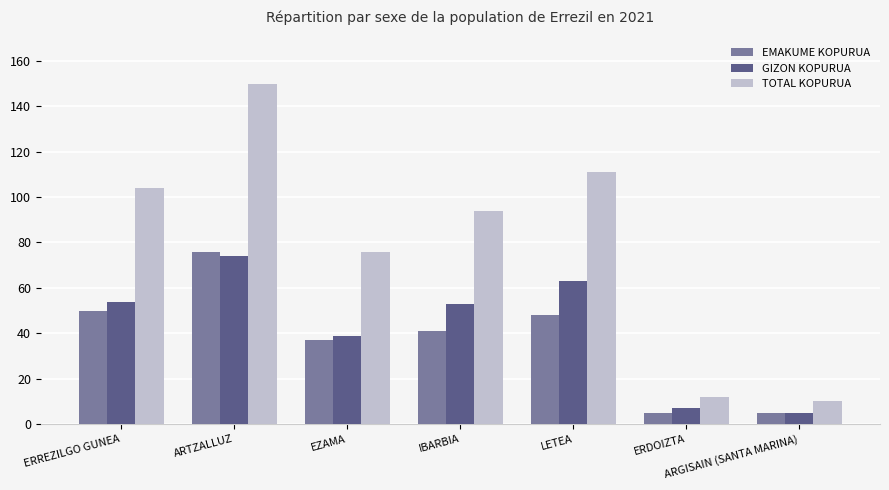

The EMAKUME KOPURUA series shows 5 at ERDOIZTA. True or false?

True